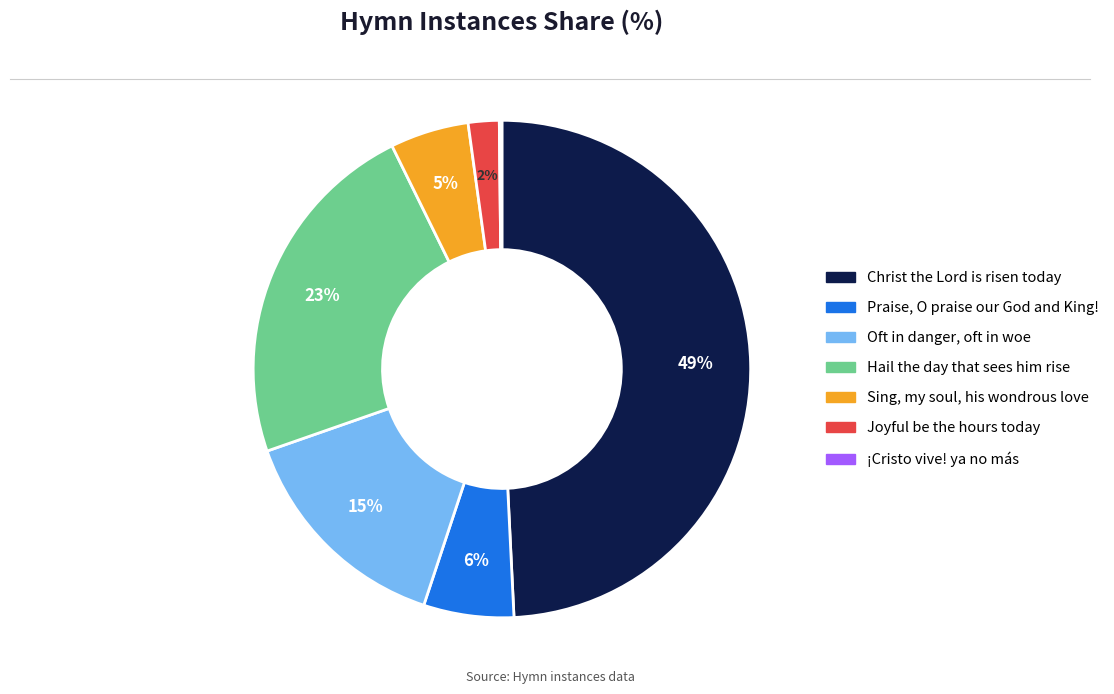

The Christ the Lord is risen today slice represents 38% of the pie. True or false?

False